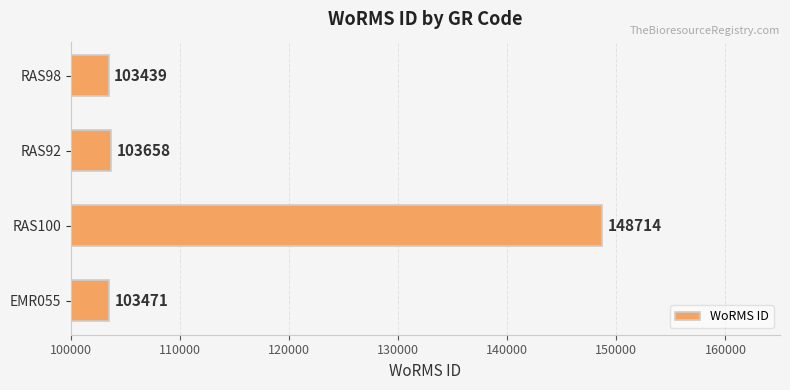

How many values are below 103658?

2